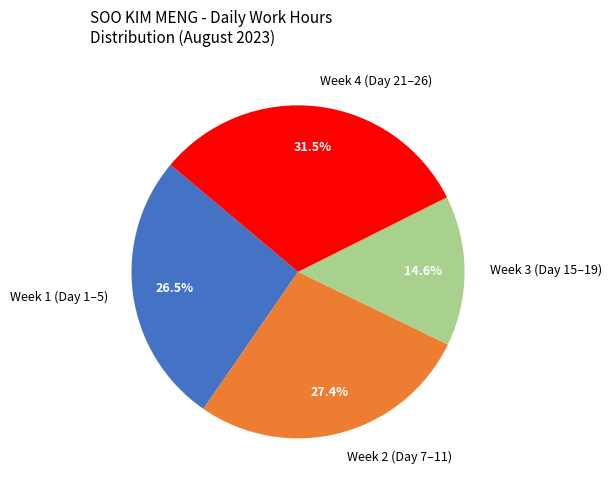

Is there any slice that represents more than half of the pie?

No